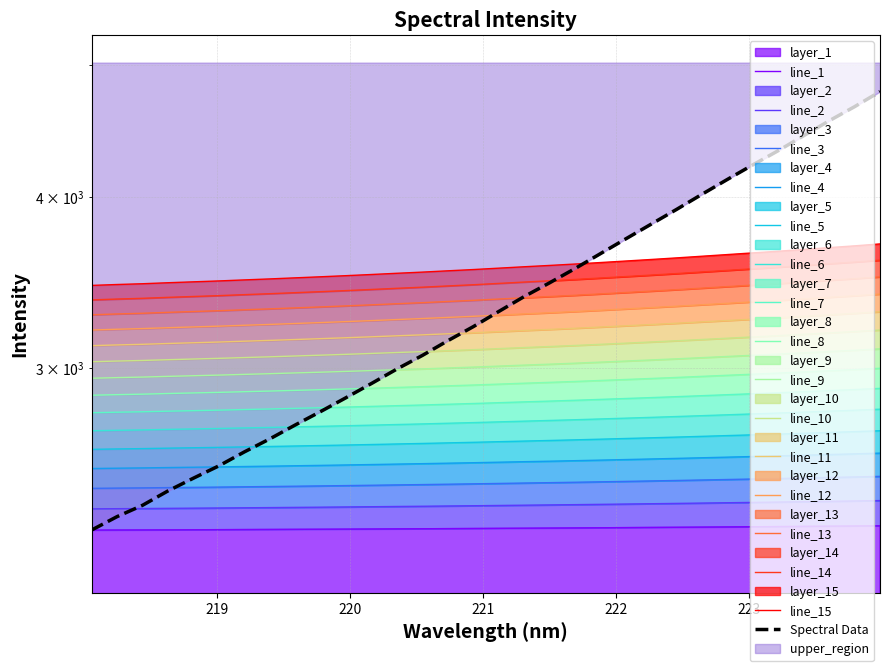

True or false: there are more than 0 points higher than both neighbors.

False